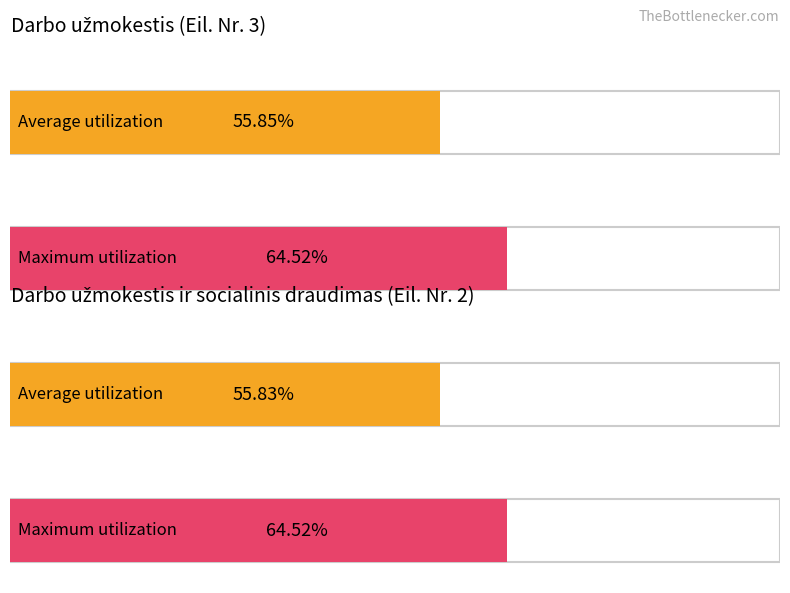

Is the value of Maximum utilization at Darbo užmokestis greater than the value of Average utilization at Darbo užmokestis ir socialinis draudimas?

Yes